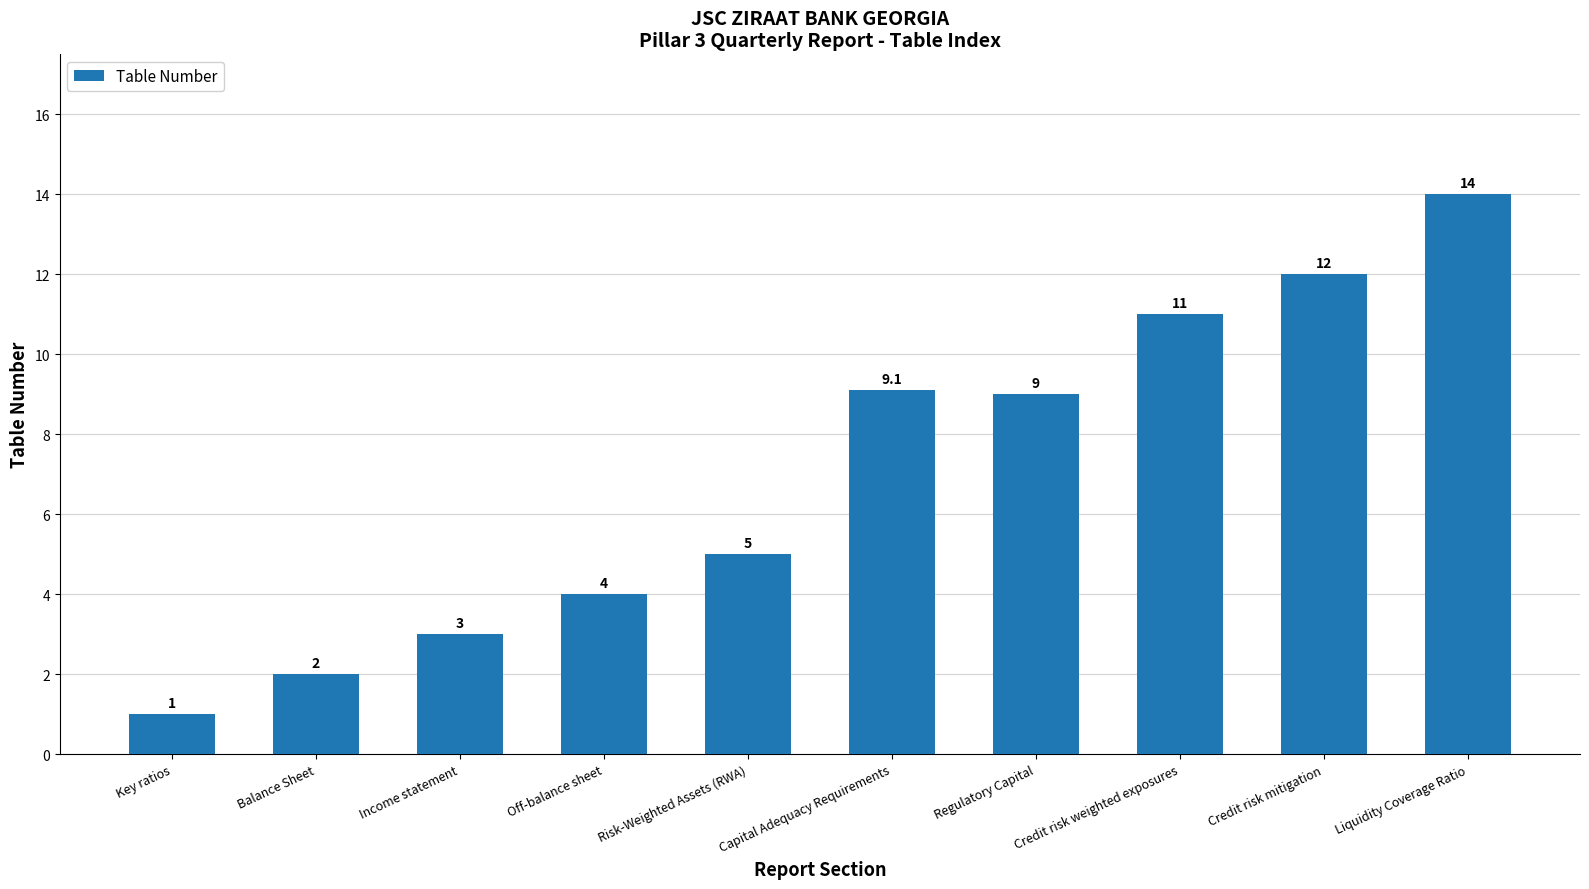

How many series are shown in this chart?

1